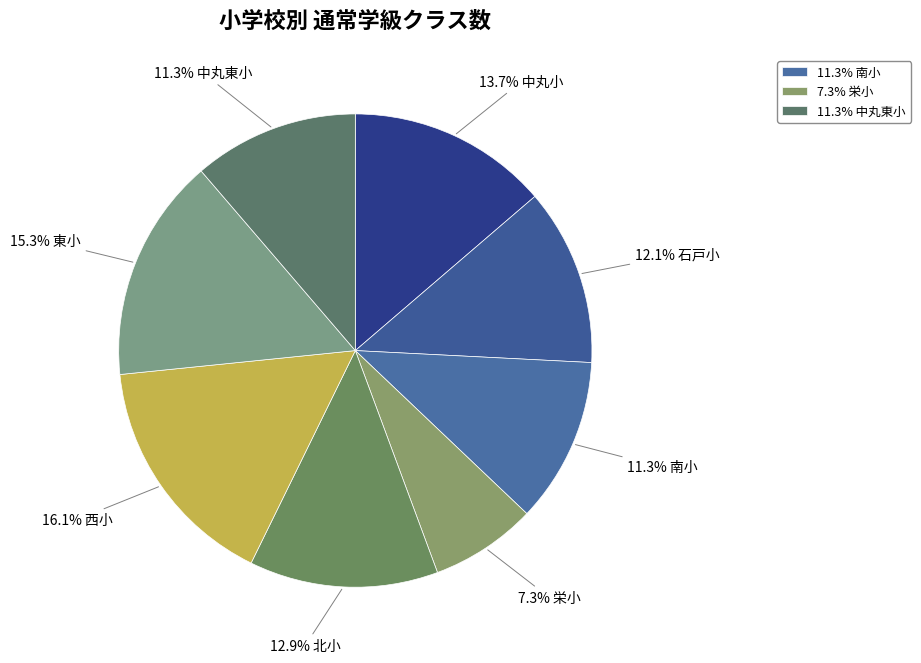

How many segments does this pie chart have?

8